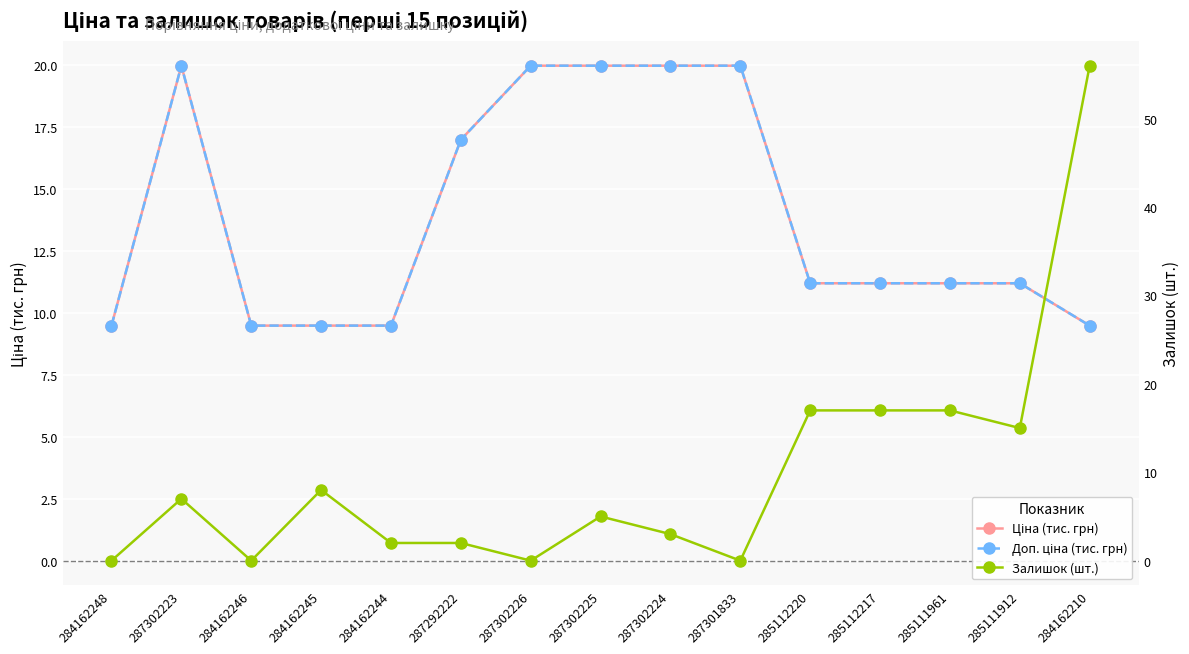

Reading left to right, what are all the values shown in this chart?

Ціна (тис. грн): 9.5	20.0	9.5	9.5	9.5	17.0	20.0	20.0	20.0	20.0	11.2	11.2	11.2	11.2	9.5
Доп. ціна (тис. грн): 9.5	20.0	9.5	9.5	9.5	17.0	20.0	20.0	20.0	20.0	11.2	11.2	11.2	11.2	9.5
Залишок (шт.): 0.0	7.0	0.0	8.0	2.0	2.0	0.0	5.0	3.0	0.0	17.0	17.0	17.0	15.0	56.0